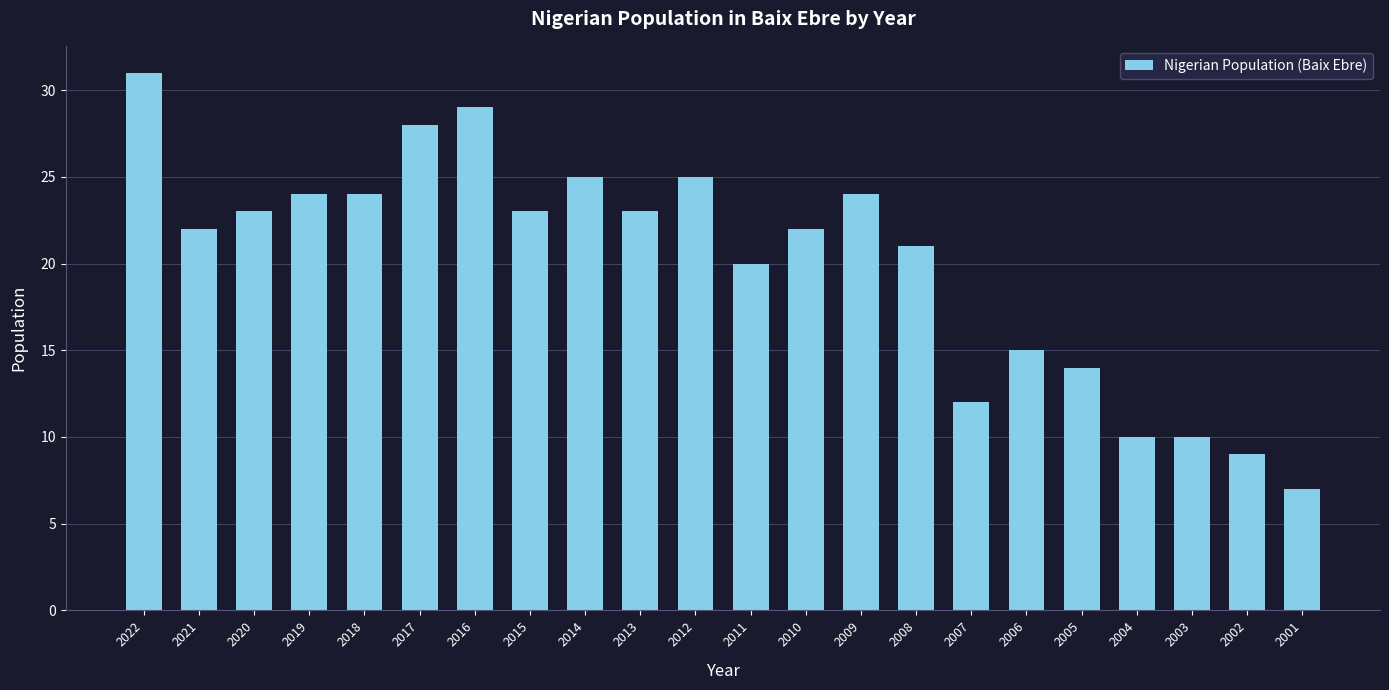

Which label corresponds to the smallest value in the chart?

2001